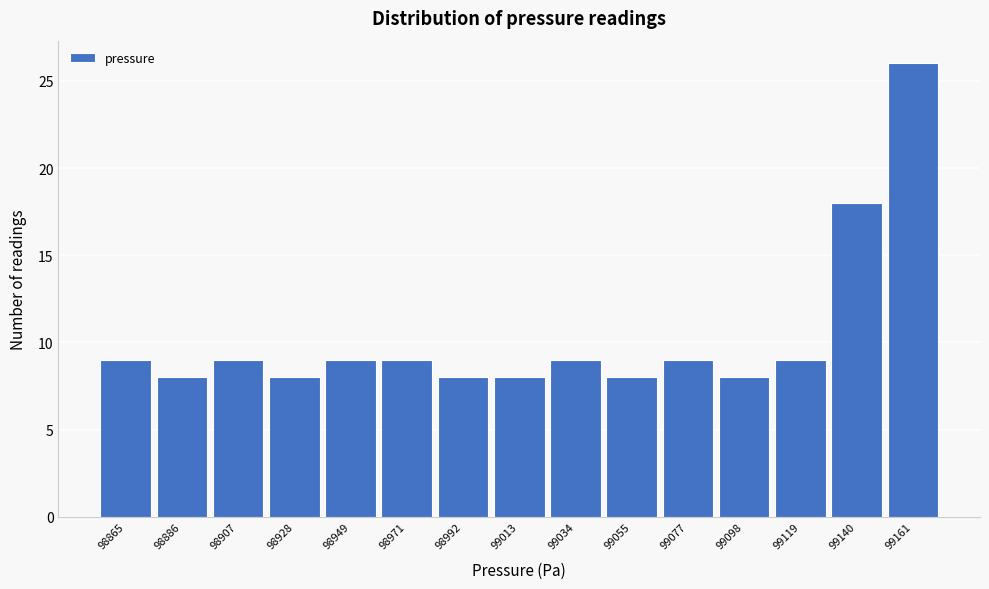

Reading left to right, what are all the values shown in this chart?

9	8	9	8	9	9	8	8	9	8	9	8	9	18	26